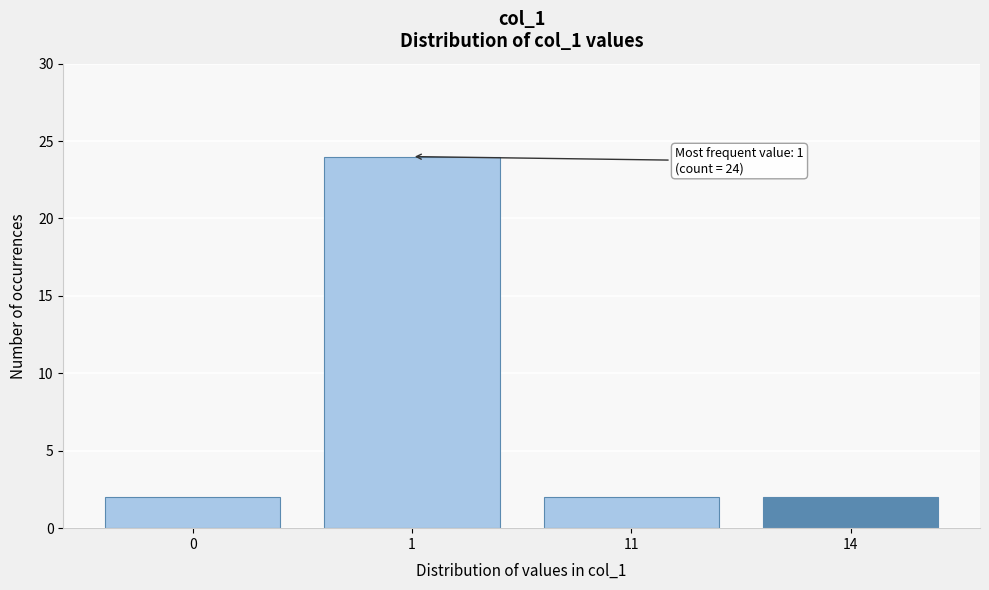

Reading left to right, what are all the values shown in this chart?

2	24	2	2